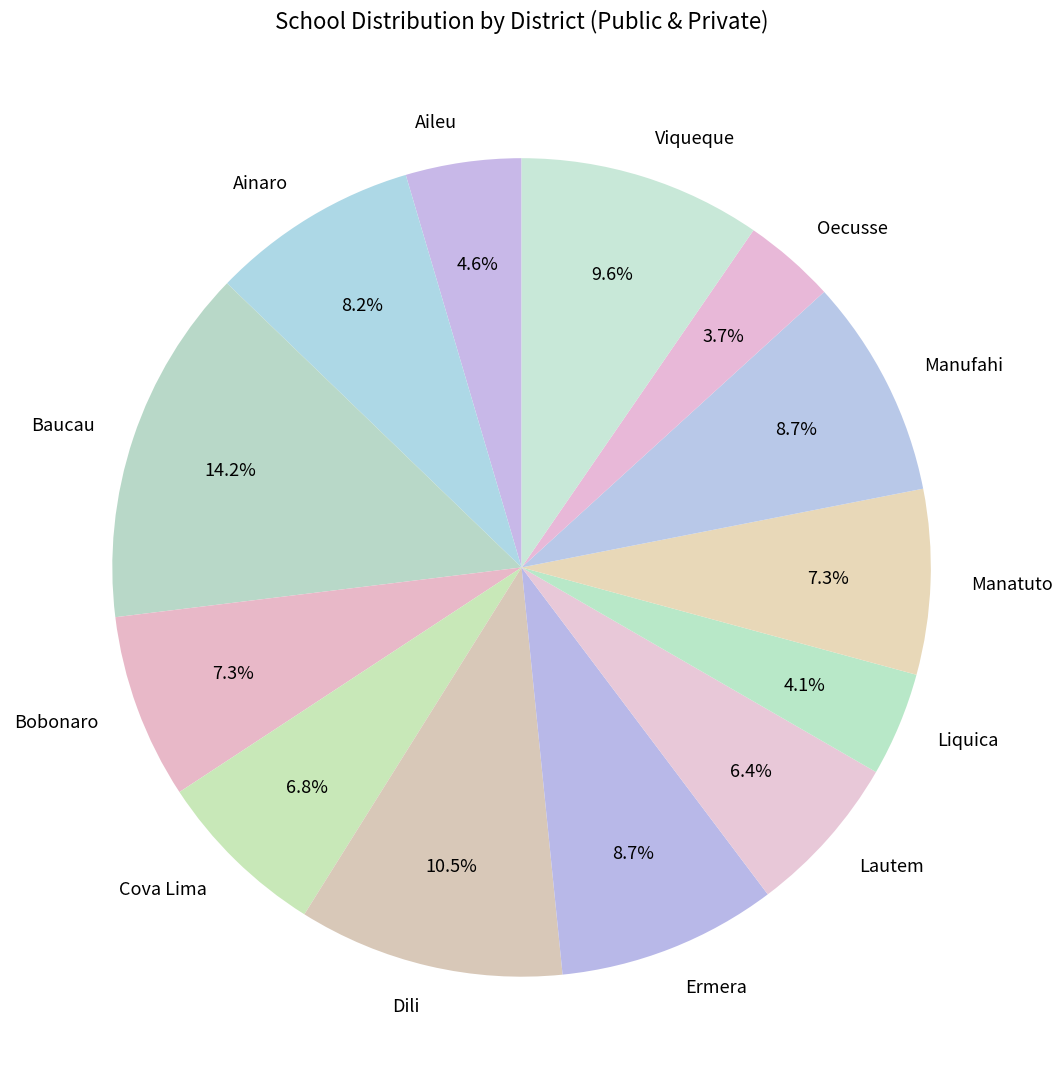

Which slice is the largest?

Baucau